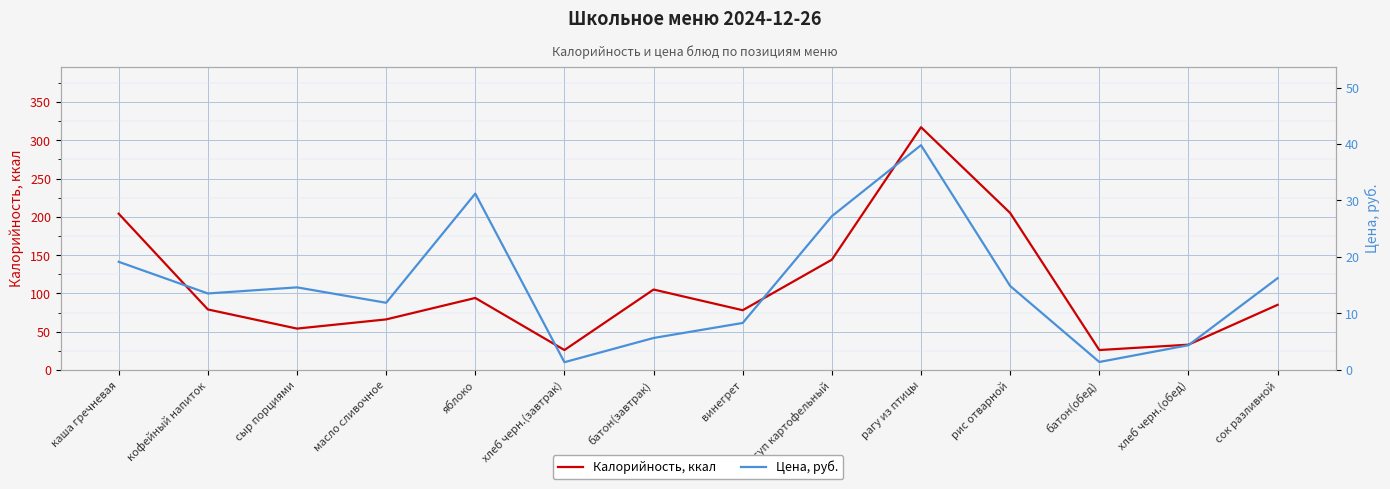

How many values in the Цена, руб. series exceed 14?

7